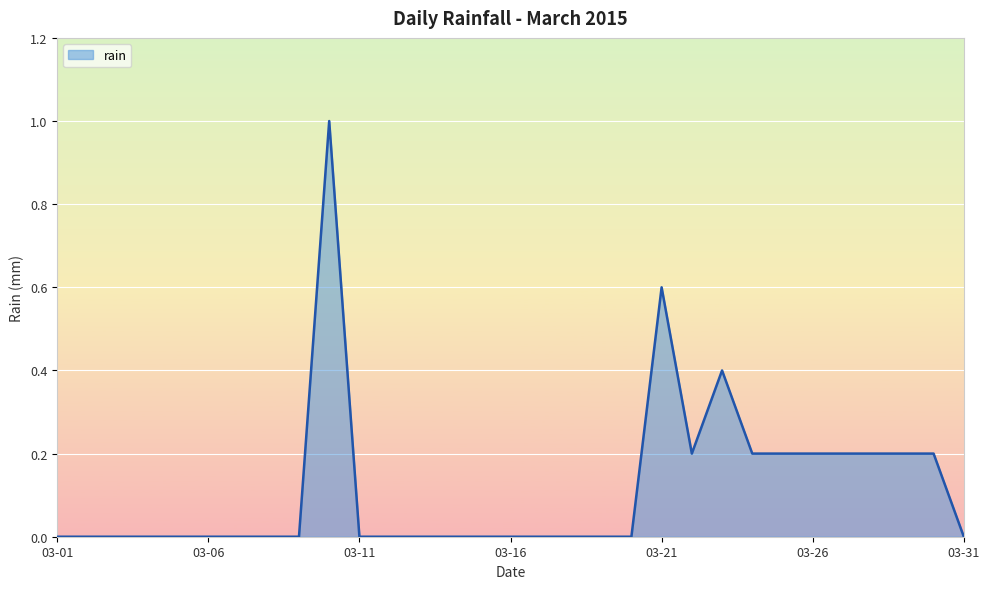

What is the difference between the maximum and minimum values?

1.0